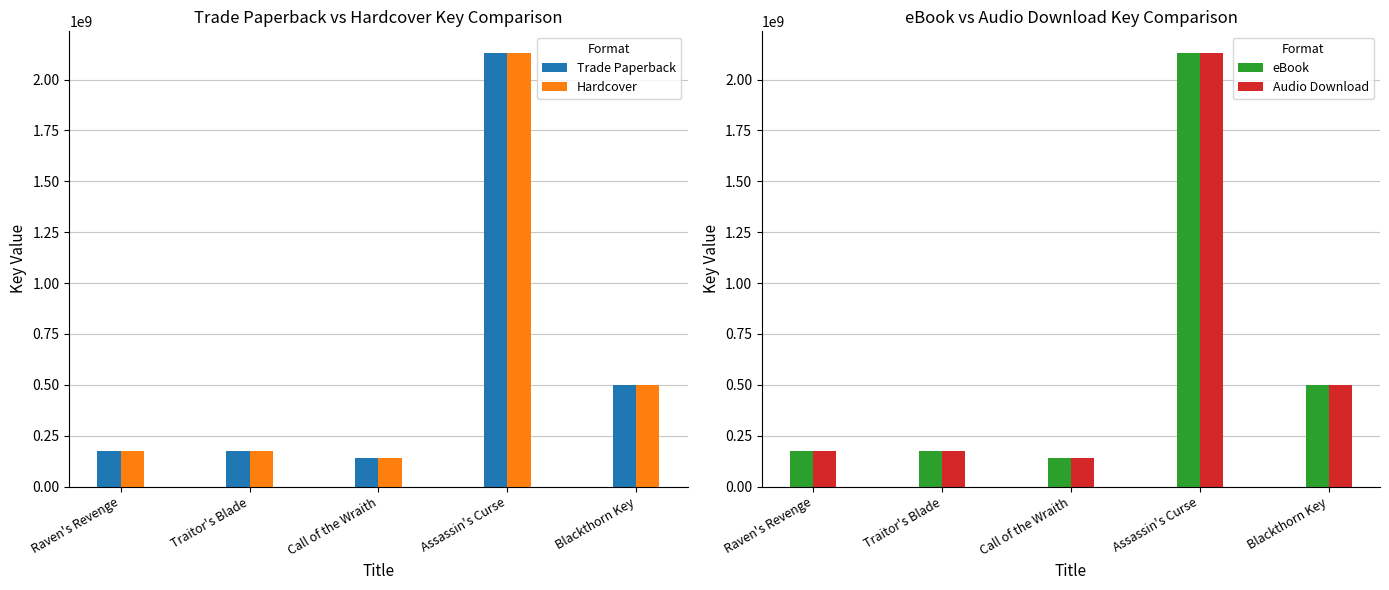

Reading right to left, what are all the values shown in this chart?

Trade Paperback: Blackthorn Key=501383390	Assassin's Curse=2130307530	Call of the Wraith=139322363	Traitor's Blade=174974534	Raven's Revenge=174975625
Hardcover: Blackthorn Key=501383390	Assassin's Curse=2130307530	Call of the Wraith=139322363	Traitor's Blade=174974534	Raven's Revenge=174975625
eBook: Blackthorn Key=501383390	Assassin's Curse=2130307530	Call of the Wraith=139322363	Traitor's Blade=174974534	Raven's Revenge=174975625
Audio Download: Blackthorn Key=501383390	Assassin's Curse=2130307530	Call of the Wraith=139322363	Traitor's Blade=174974534	Raven's Revenge=174975625